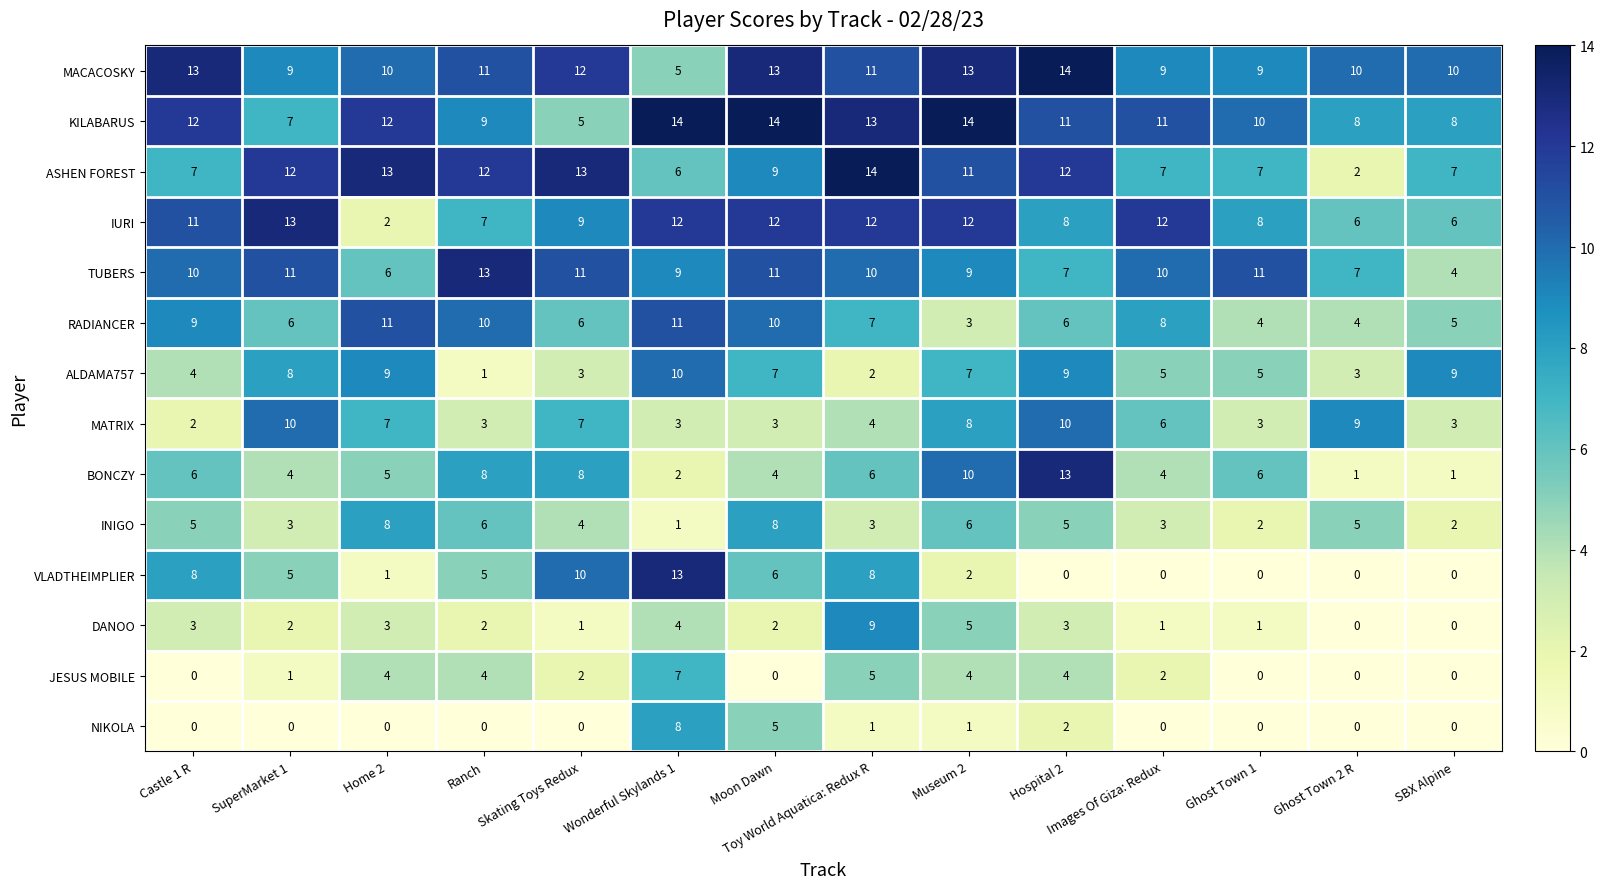

What is the maximum value shown in the chart?

14